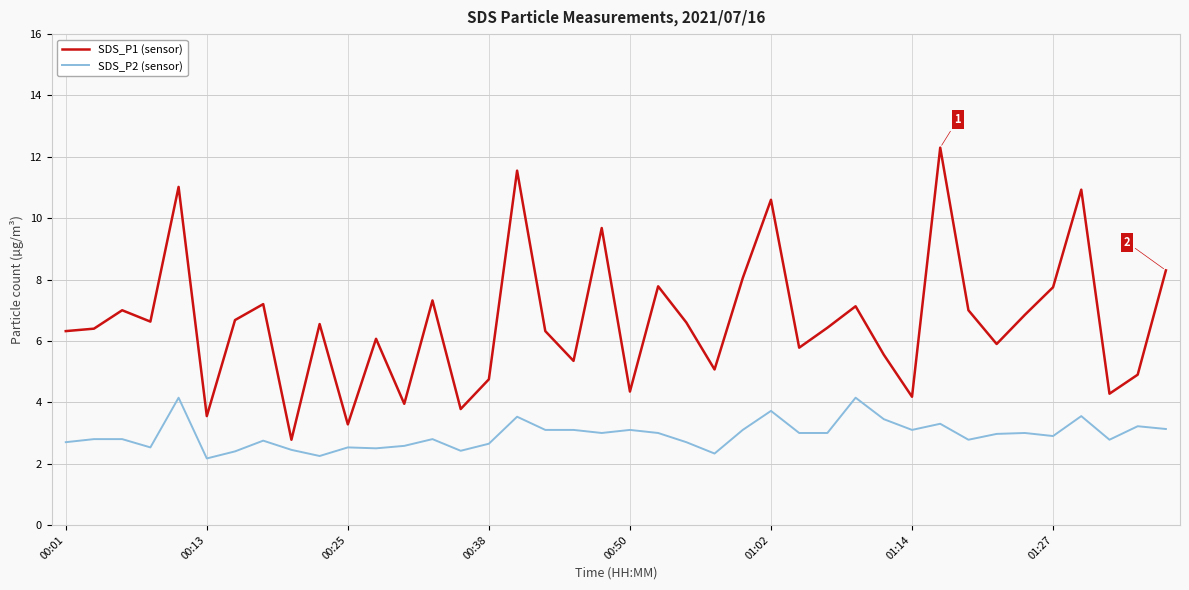

Which series has the widest spread of values?

SDS_P1 (sensor)